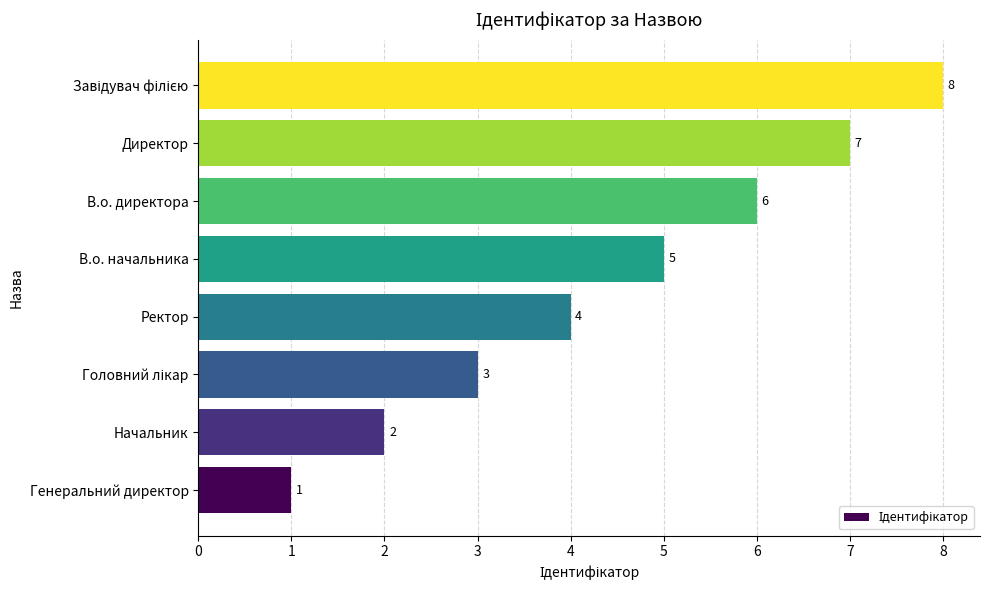

Is it true that the value at Ректор is 7?

False